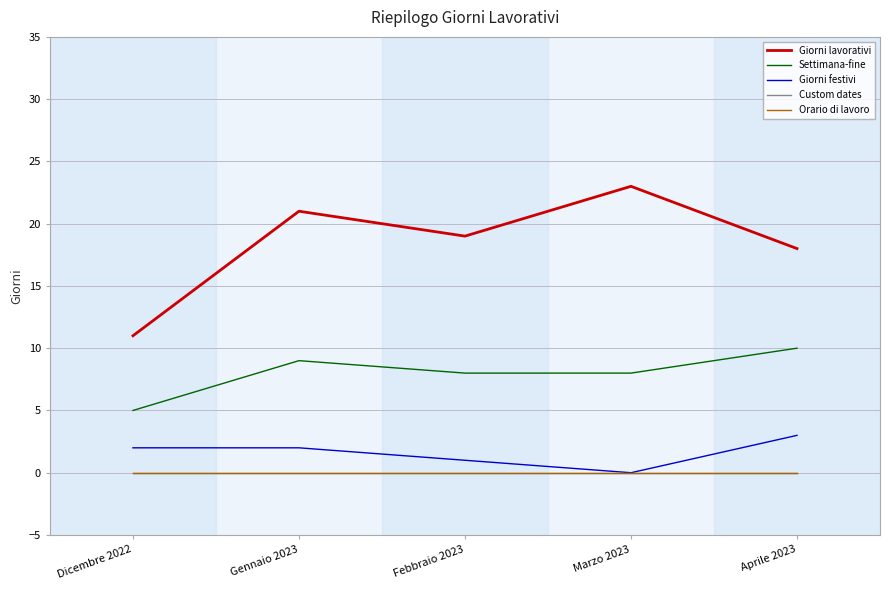

At which label is Giorni lavorativi closest to 17?

Aprile 2023